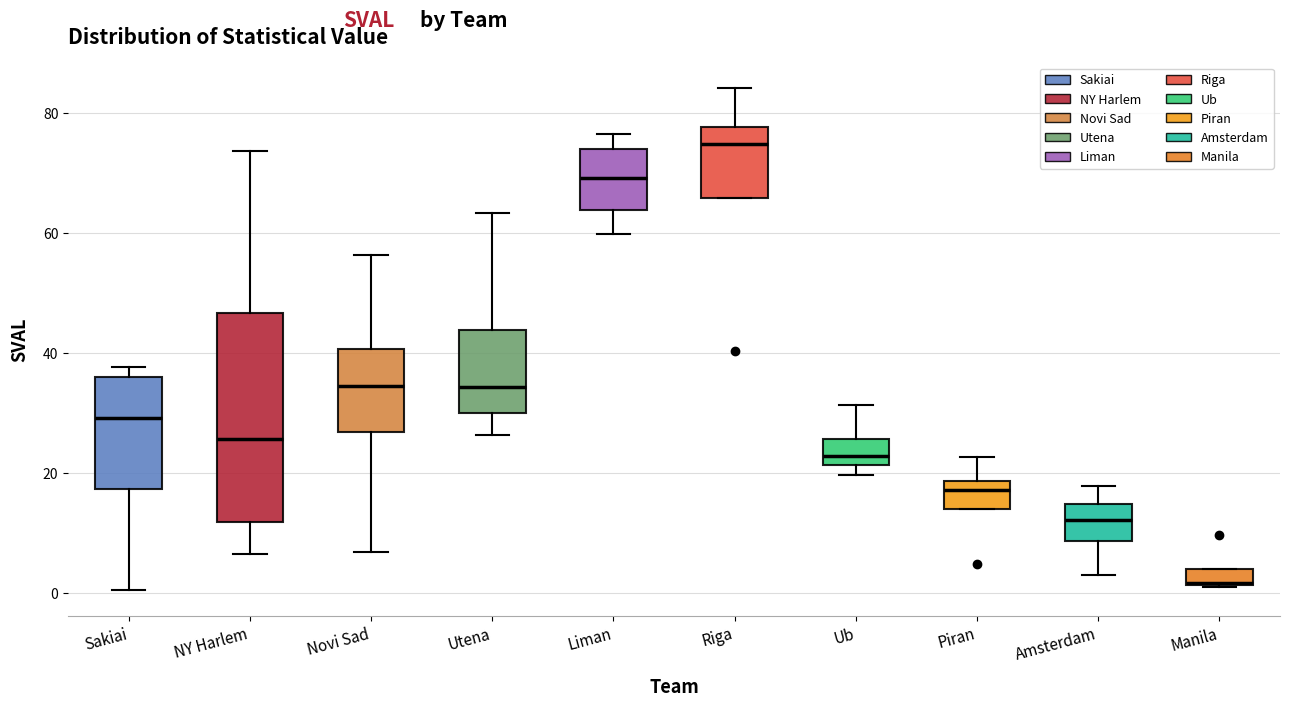

Comparing the boxes themselves (not the whiskers), which one is the tallest?

NY Harlem